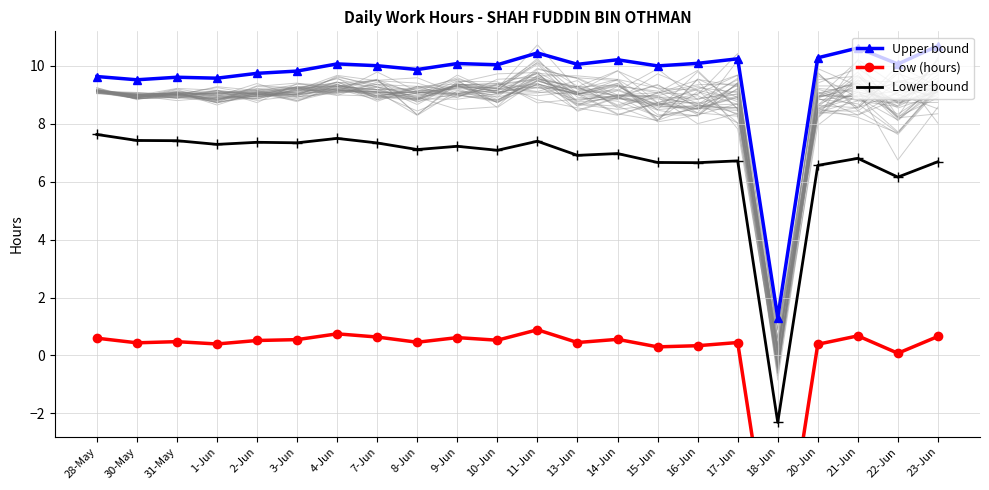

Reading right to left, extract all data points from this chart.

Upper bound: 23-Jun=10.7	22-Jun=10.1	21-Jun=10.6	20-Jun=10.3	18-Jun=1.3	17-Jun=10.2	16-Jun=10.1	15-Jun=10.0	14-Jun=10.2	13-Jun=10.1	11-Jun=10.4	10-Jun=10.0	9-Jun=10.1	8-Jun=9.9	7-Jun=10.0	4-Jun=10.1	3-Jun=9.8	2-Jun=9.7	1-Jun=9.6	31-May=9.6	30-May=9.5	28-May=9.6
Low (hours): 23-Jun=0.7	22-Jun=0.1	21-Jun=0.7	20-Jun=0.4	18-Jun=-8.5	17-Jun=0.4	16-Jun=0.3	15-Jun=0.3	14-Jun=0.6	13-Jun=0.4	11-Jun=0.9	10-Jun=0.5	9-Jun=0.6	8-Jun=0.5	7-Jun=0.6	4-Jun=0.7	3-Jun=0.5	2-Jun=0.5	1-Jun=0.4	31-May=0.5	30-May=0.4	28-May=0.6
Lower bound: 23-Jun=6.7	22-Jun=6.2	21-Jun=6.8	20-Jun=6.6	18-Jun=-2.3	17-Jun=6.7	16-Jun=6.7	15-Jun=6.7	14-Jun=7.0	13-Jun=6.9	11-Jun=7.4	10-Jun=7.1	9-Jun=7.2	8-Jun=7.1	7-Jun=7.3	4-Jun=7.5	3-Jun=7.3	2-Jun=7.4	1-Jun=7.3	31-May=7.4	30-May=7.4	28-May=7.6